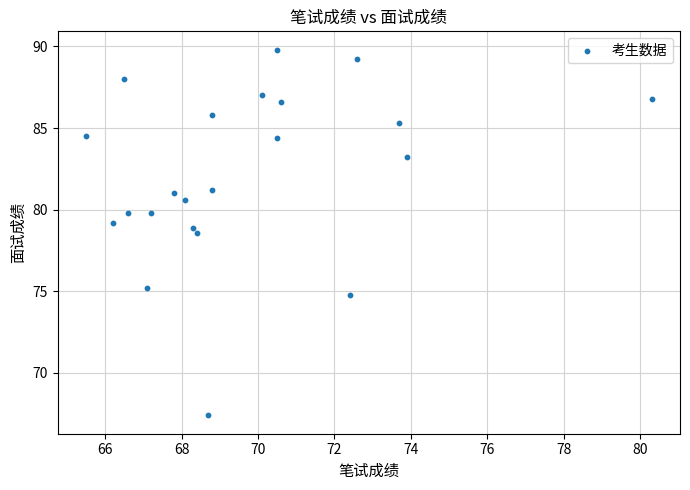

What is the range of Y values (max minus min)?

22.4